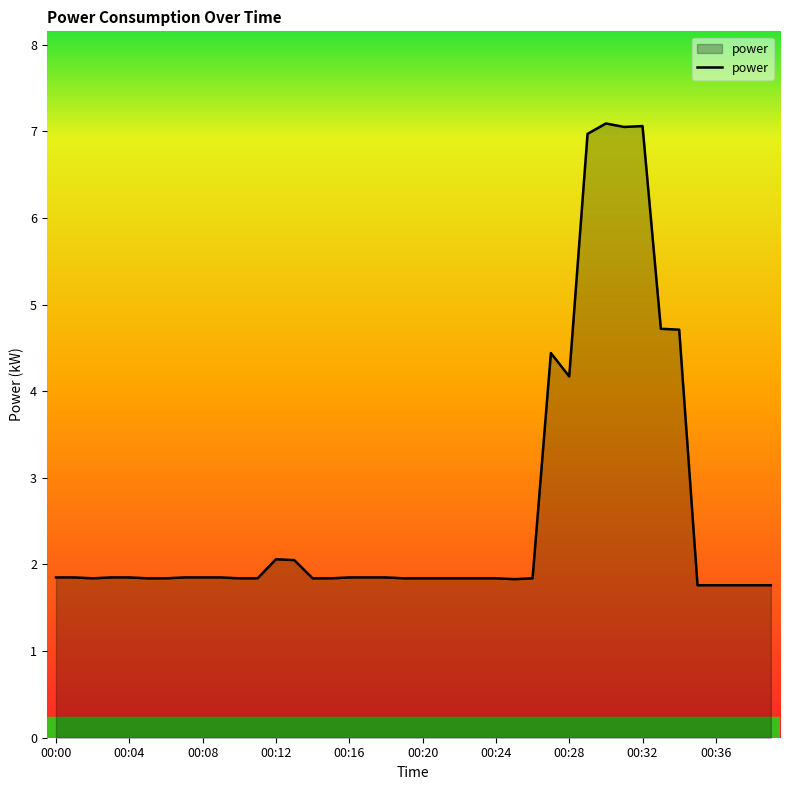

What is the greatest value displayed?

7.1